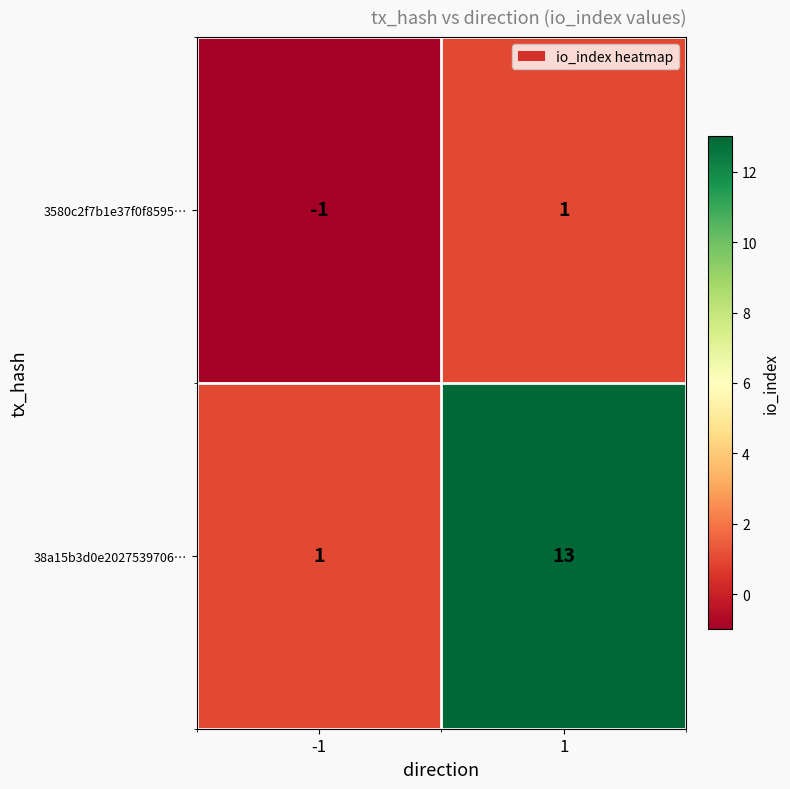

True or false: 38a15b3d0e2027539706… has a value of 4 at 1.

False